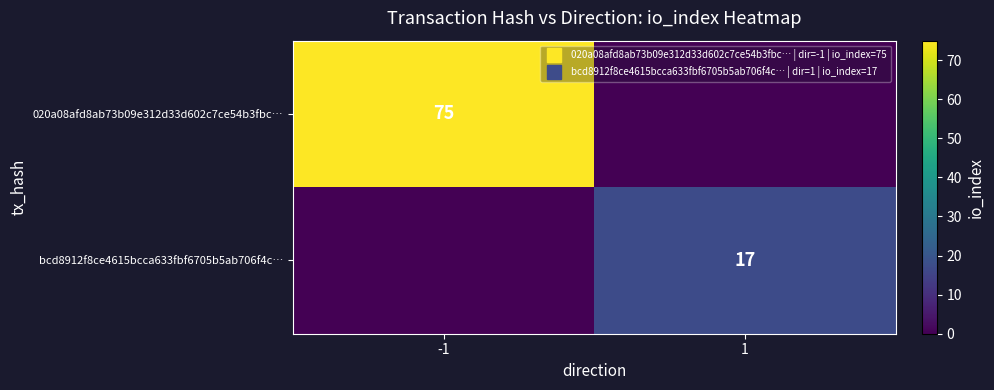

The value of bcd8912f8ce4615bcca633fbf6705b5ab706f4c… at -1 is -11. True or false?

False